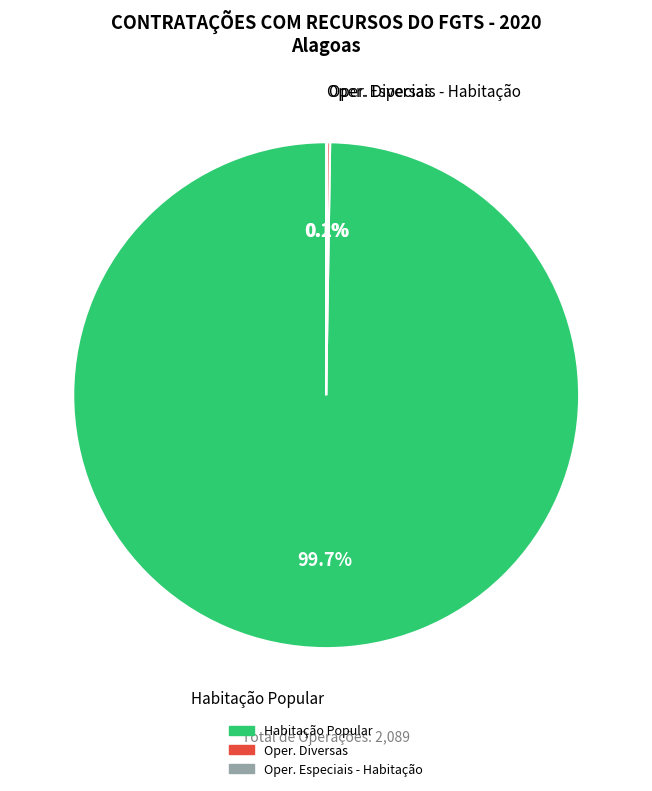

What is the largest slice in the pie chart?

Habitação Popular